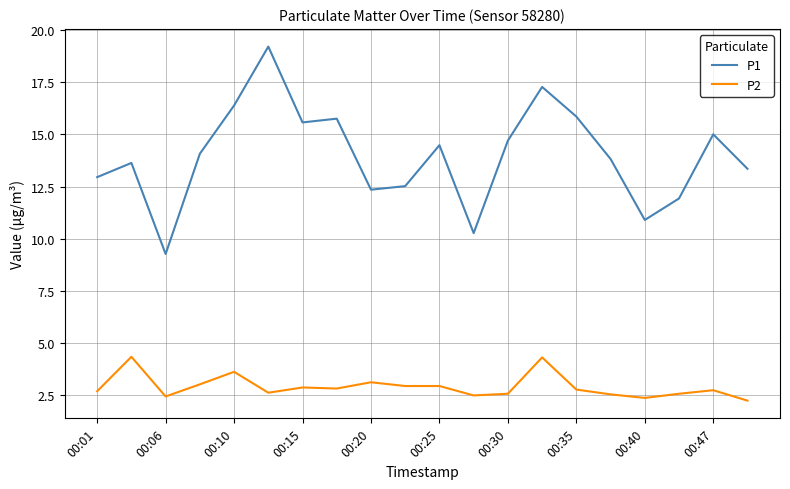

What is the maximum value shown in the chart?

19.2